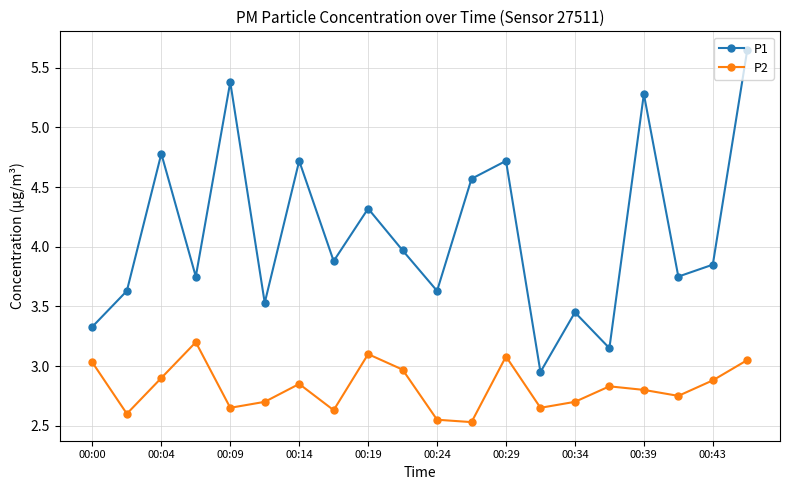

True or false: P2 and P1 cross at least once.

False